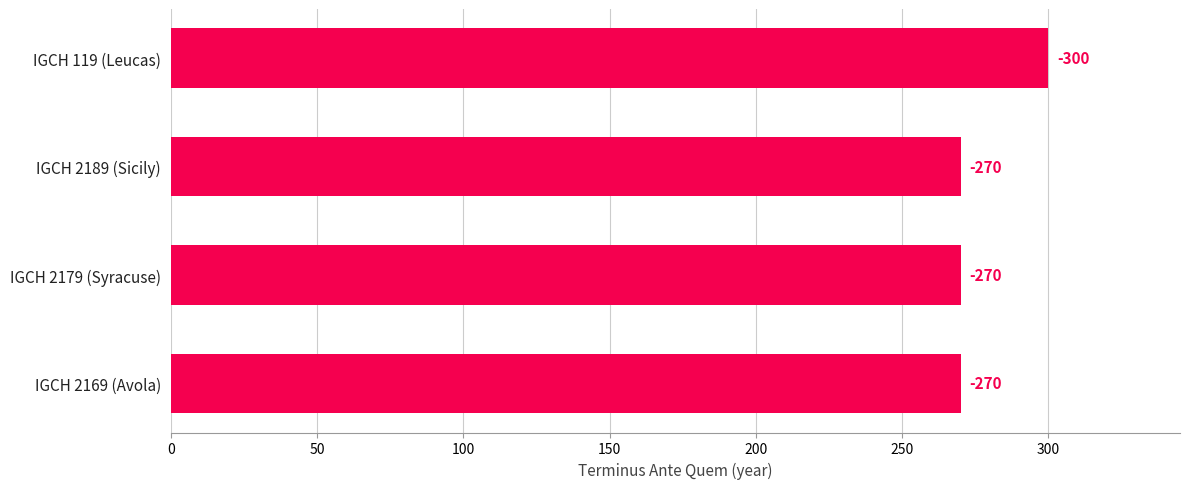

Does the chart contain any negative values?

No